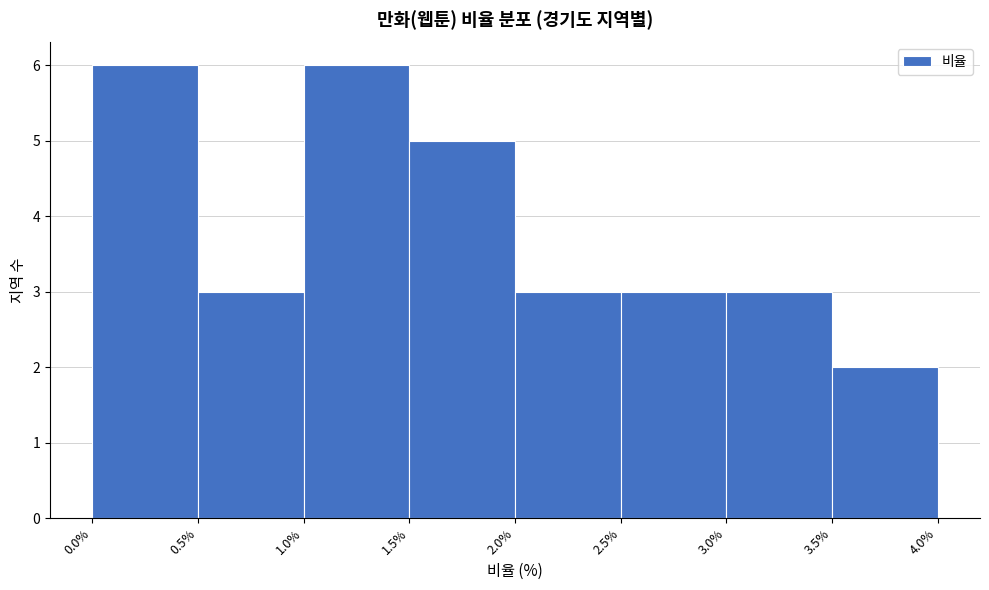

Reading left to right, list every bar in this chart as the range it spans on the x-axis followed by its height. The values are not printed on the chart, so give them approximately, as read against the axis.

0.0% to 0.5%: 6
0.5% to 1.0%: 3
1.0% to 1.5%: 6
1.5% to 2.0%: 5
2.0% to 2.5%: 3
2.5% to 3.0%: 3
3.0% to 3.5%: 3
3.5% to 4.0%: 2